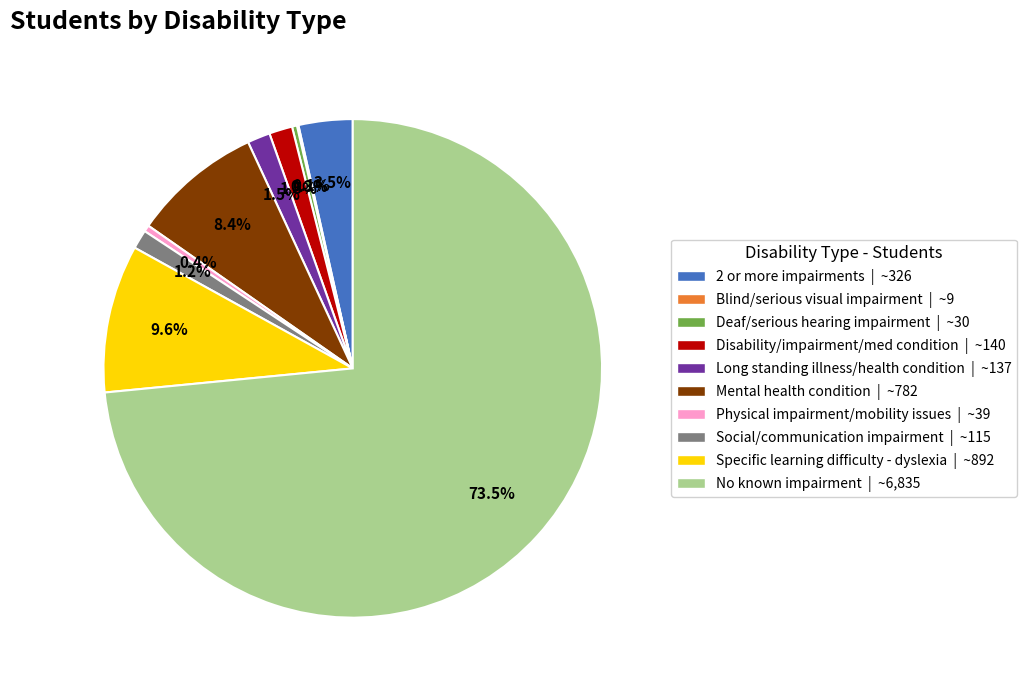

Which slice is the largest?

No known impairment